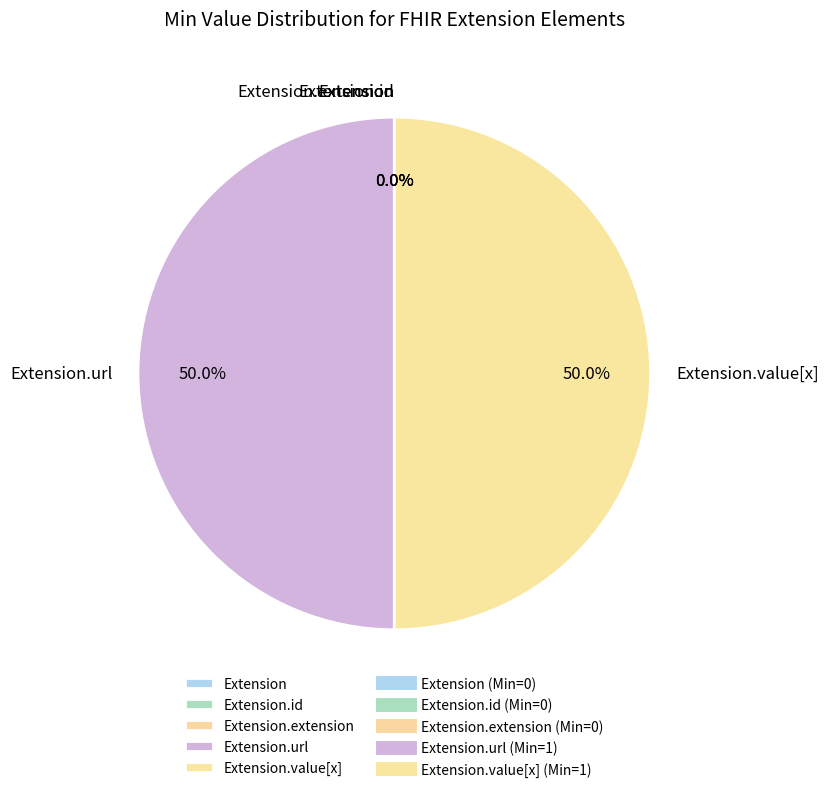

Does Extension account for over 50% of the chart?

No